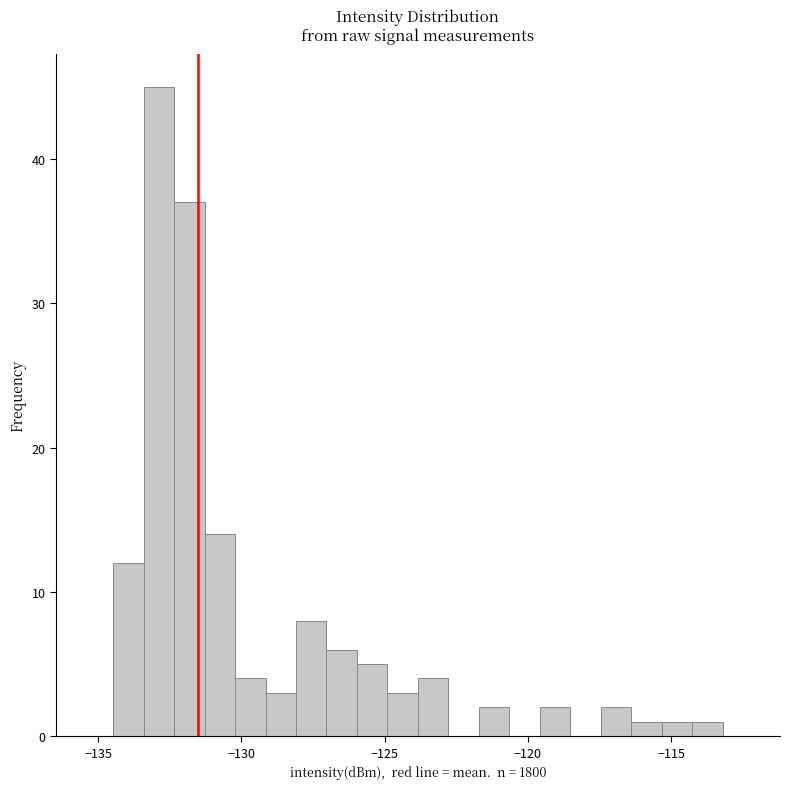

Around what value on the x-axis is the tallest bar? Give the approximate position of its centre, as read against the axis.

-133.0